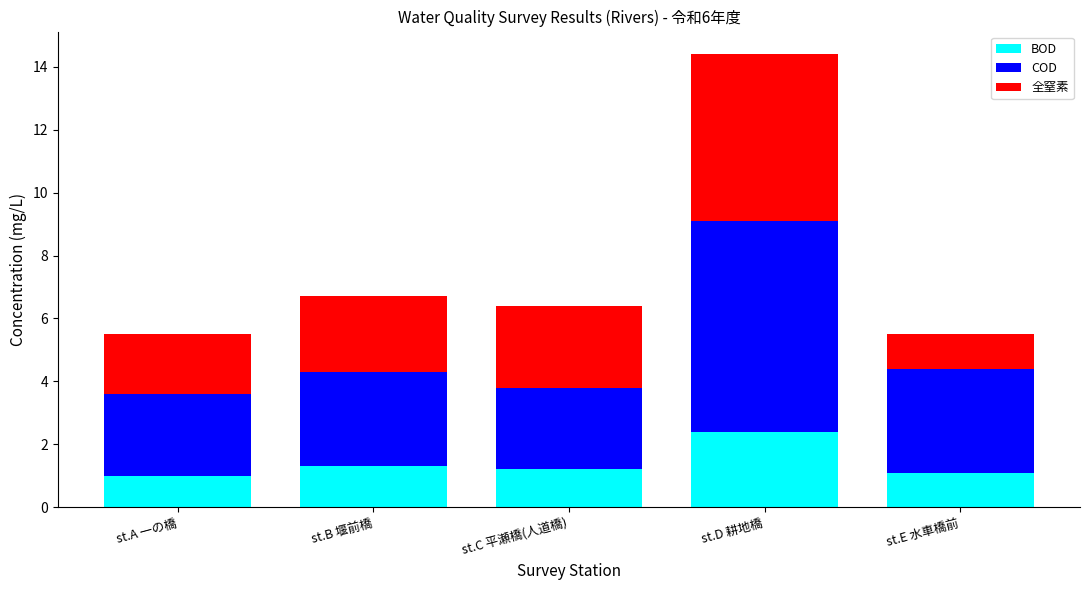

The BOD series shows 2.4 at st.D 耕地橋. True or false?

True